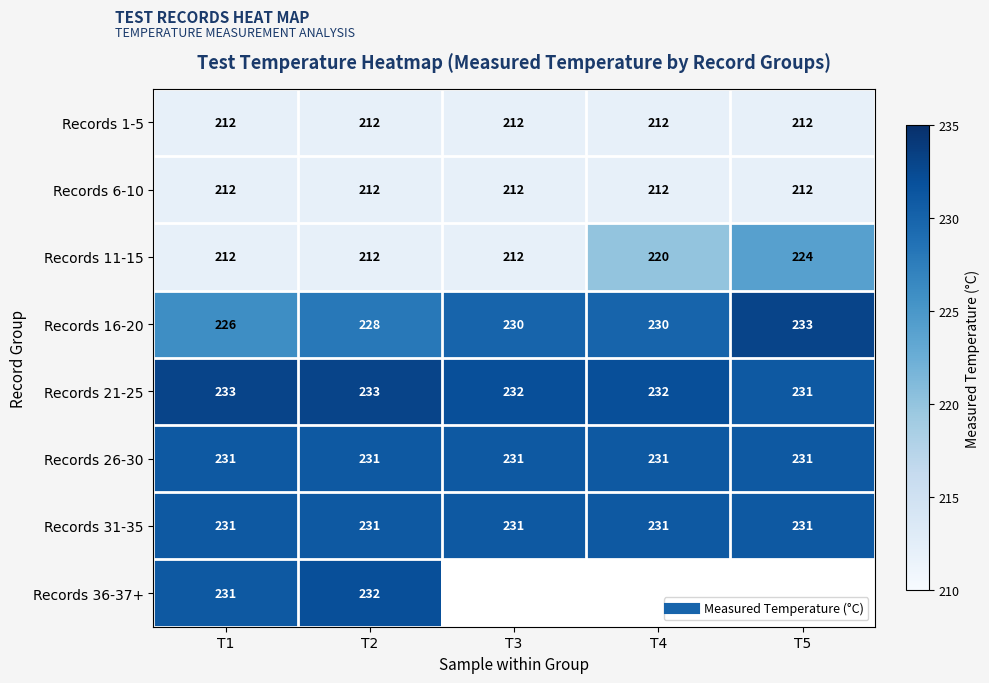

What is the spread (max minus min) of values at T1?

21